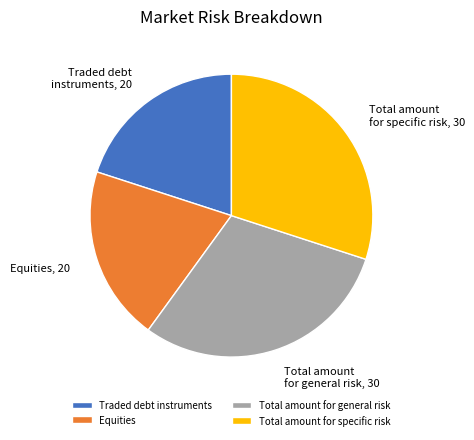

Between Traded debt instruments and Total amount for general risk, which is larger?

Total amount for general risk